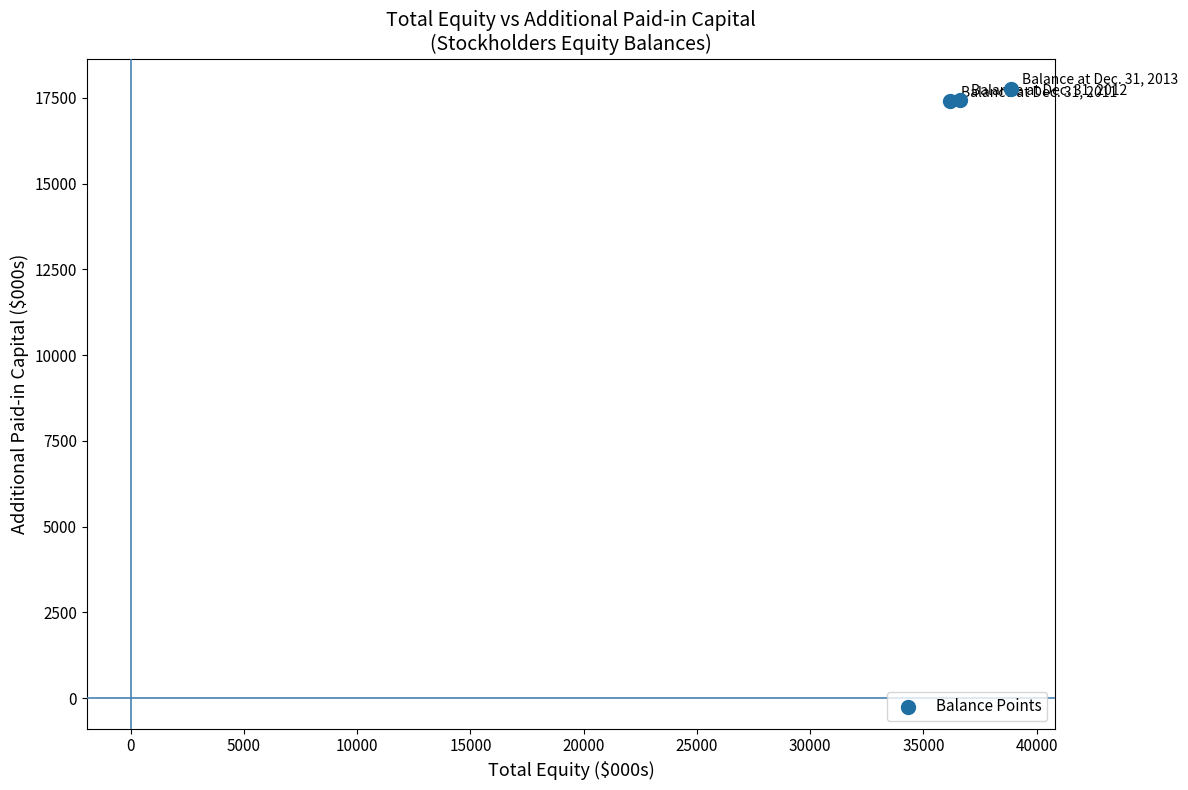

What is the average X value?

37226